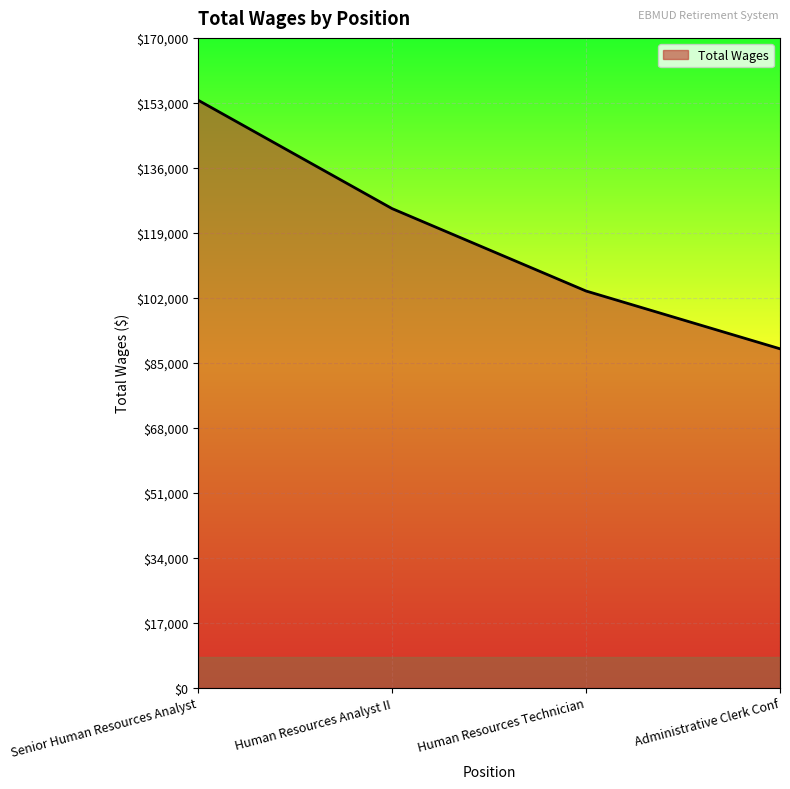

Read the value at Human Resources Technician, to the nearest 100.

103800